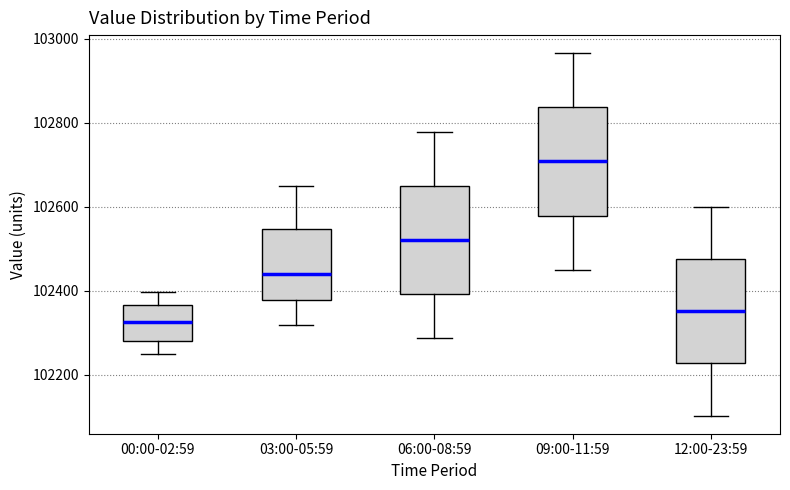

Reading left to right, transcribe this box plot: for each box, give where its median line is, the range the box spans, and where its two whiskers end, as read against the y-axis. The values are not printed on the chart, so give them approximately, as read against the axis.

00:00-02:59: median 102320, box 102280 to 102360, whiskers 102240 to 102400
03:00-05:59: median 102440, box 102380 to 102540, whiskers 102320 to 102660
06:00-08:59: median 102520, box 102400 to 102640, whiskers 102280 to 102780
09:00-11:59: median 102700, box 102580 to 102840, whiskers 102460 to 102960
12:00-23:59: median 102360, box 102220 to 102480, whiskers 102100 to 102600